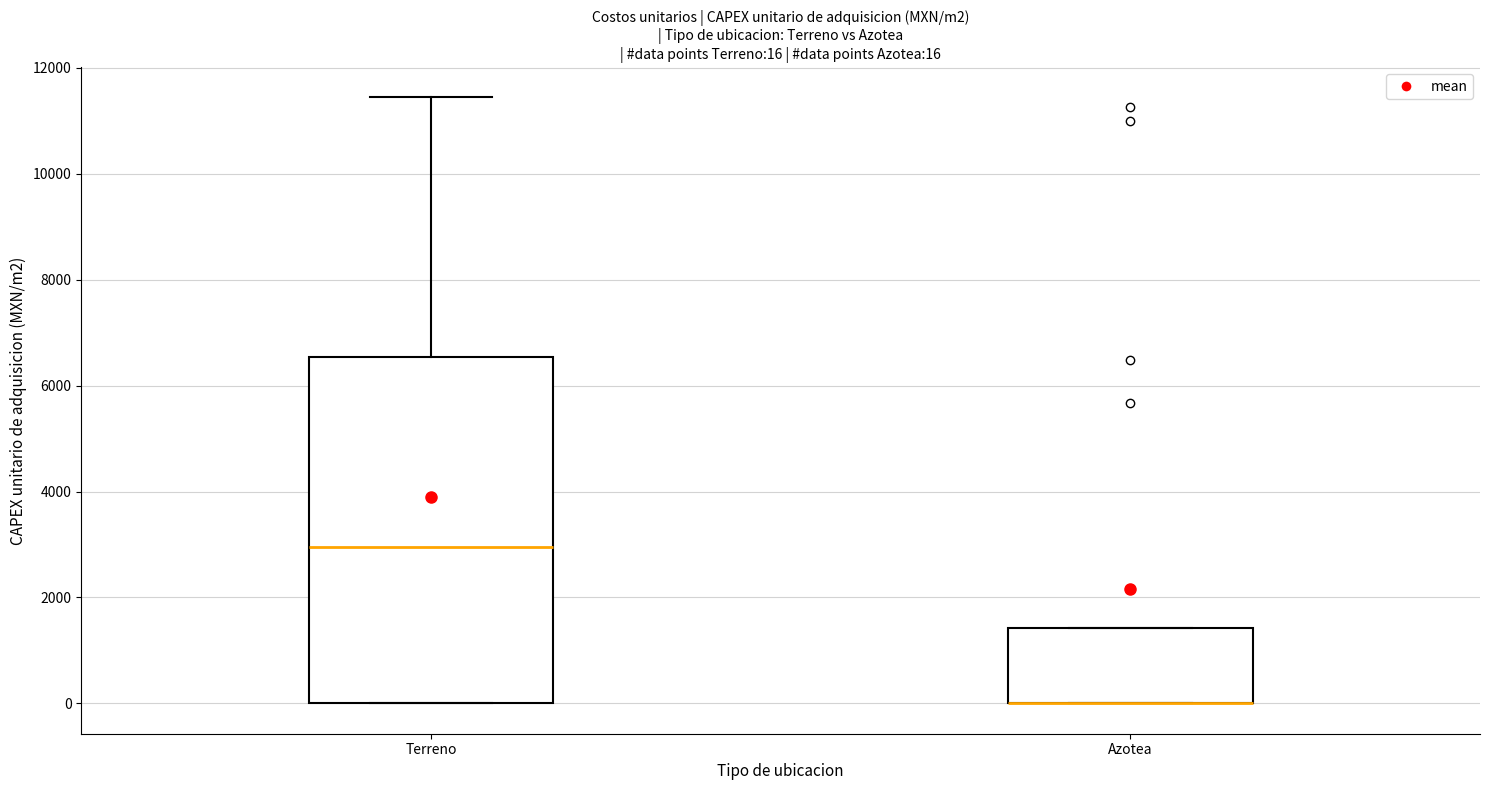

Comparing the boxes themselves (not the whiskers), which one is the tallest?

Terreno